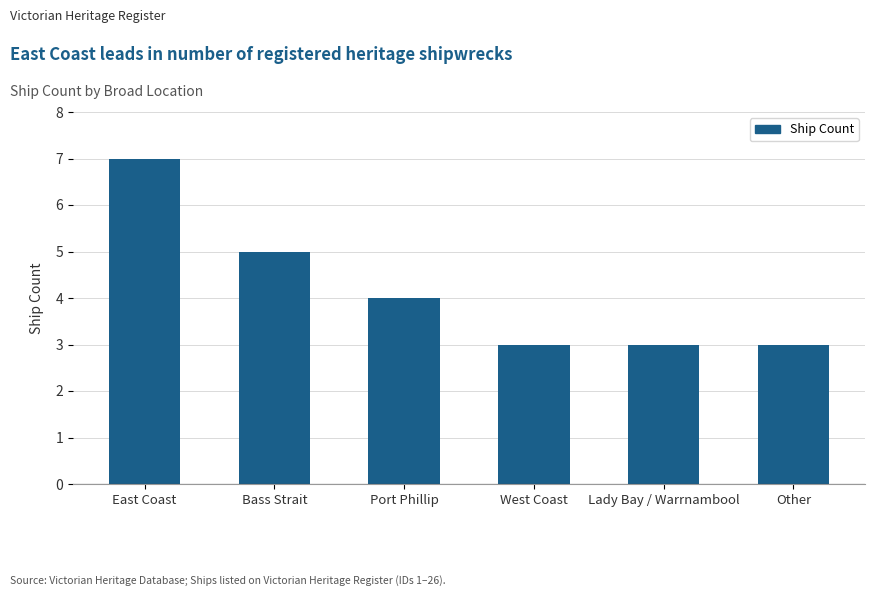

What is the value of the 6th bar from the left?

3